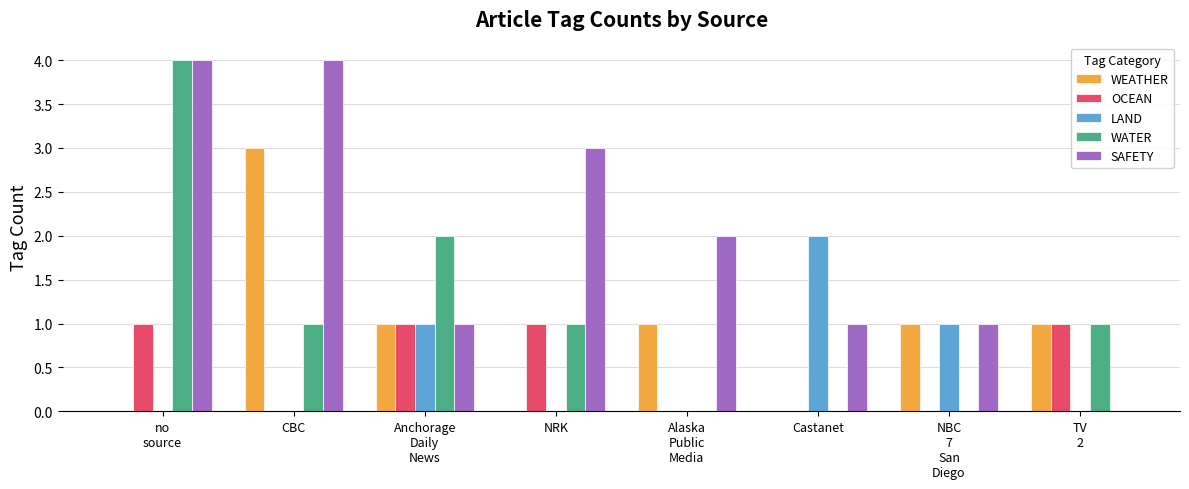

What is the maximum value shown in the chart?

4